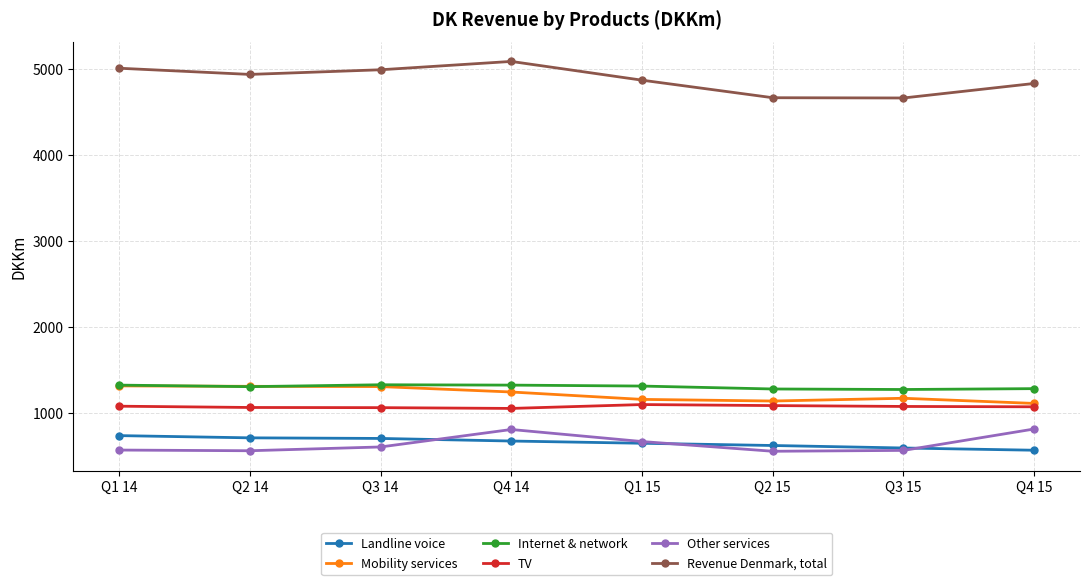

True or false: Internet & network and Other services intersect in this chart.

False